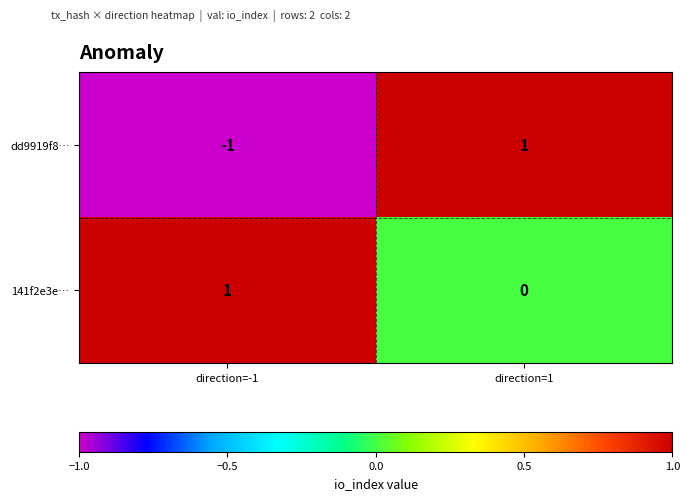

Is it true that dd9919f8… equals -2 at direction=-1?

False